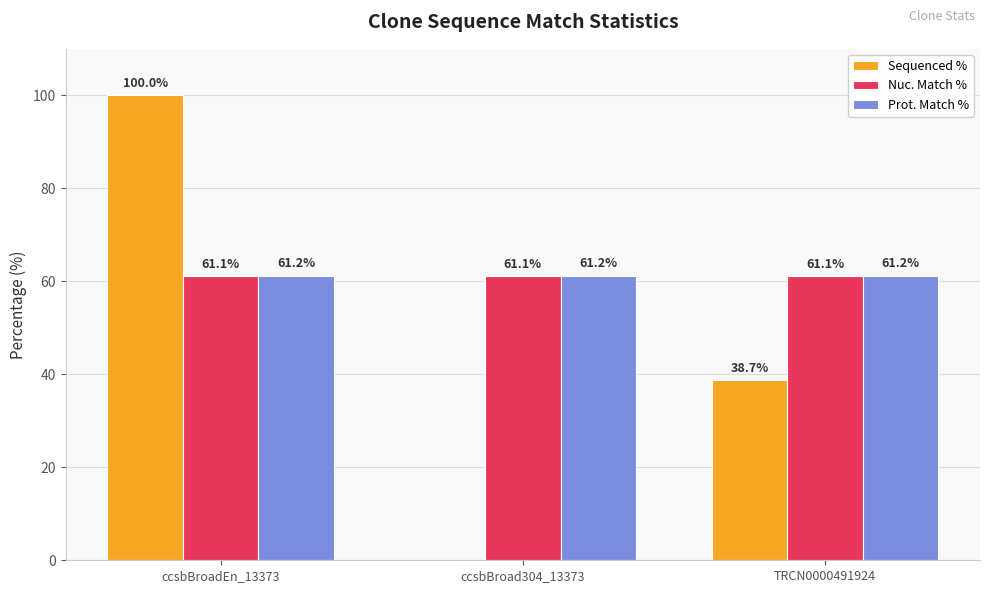

What value does the Prot. Match % series have at TRCN0000491924?

61.2